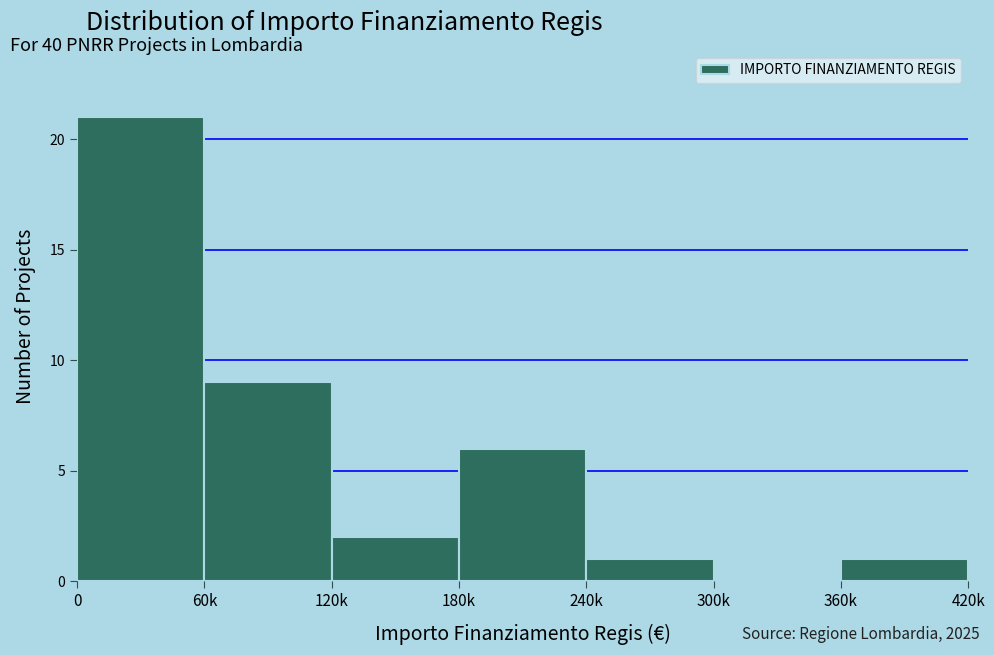

Reading left to right, extract all data points from this chart.

0=21	60k=9	120k=2	180k=6	240k=1	300k=0	360k=1